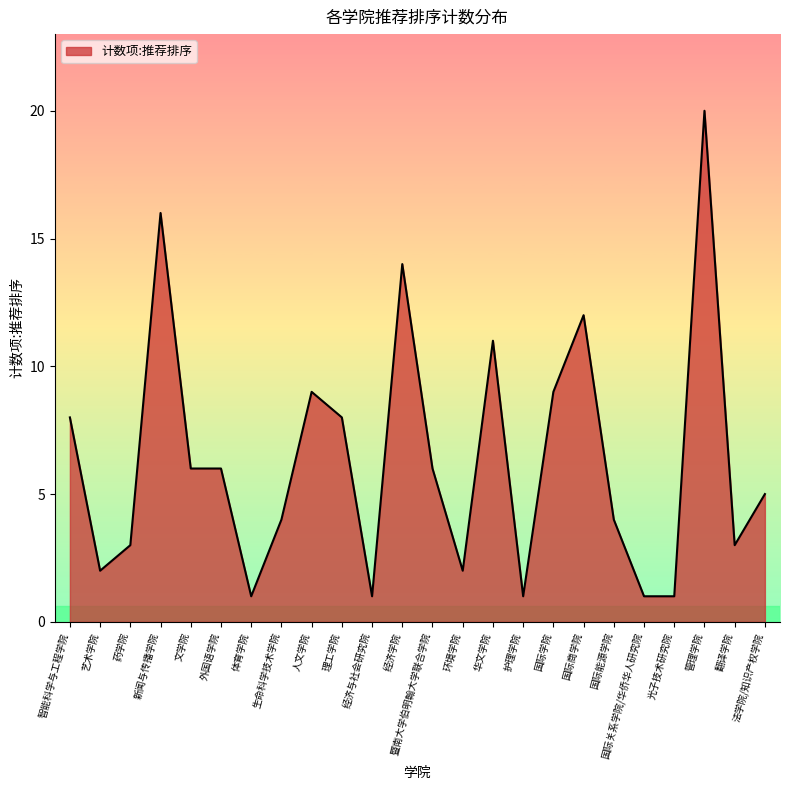

What is the difference between the maximum and minimum values?

19